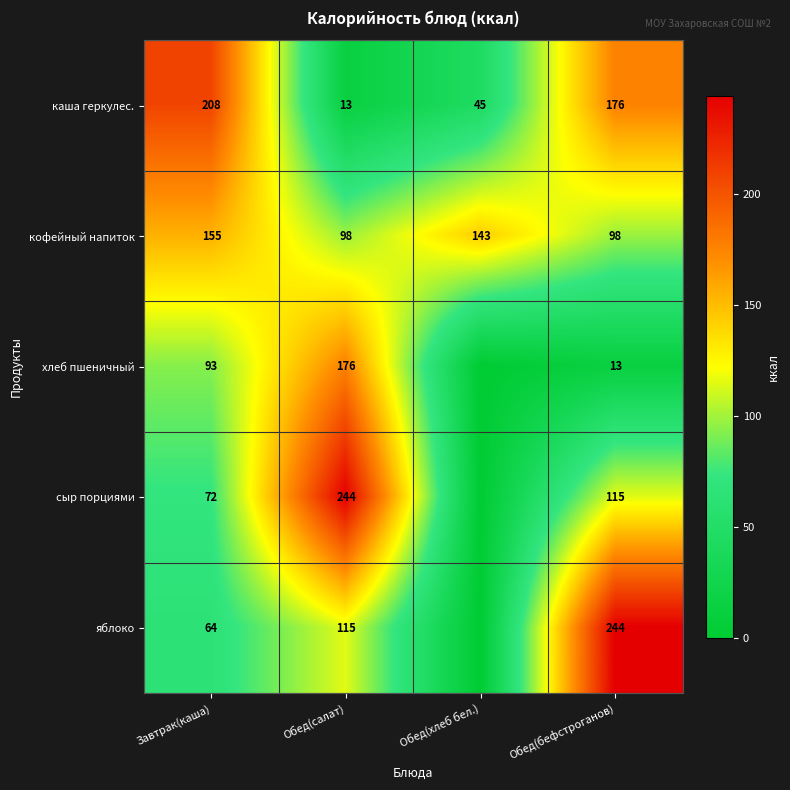

Rank the series at Обед(бефстроганов) from lowest to highest value.

хлеб пшеничный, кофейный напиток, сыр порциями, каша геркулес., яблоко